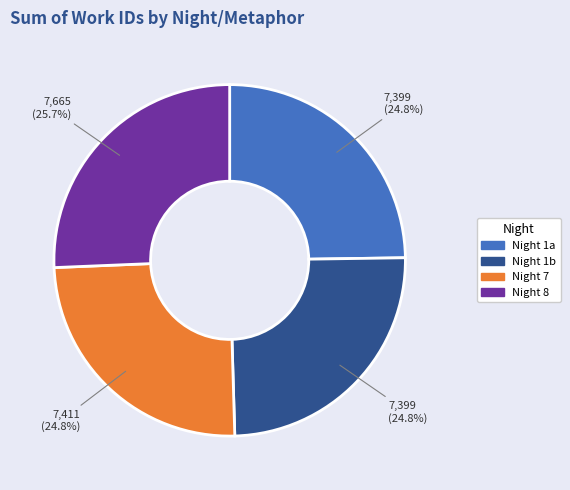

Is there a majority slice in this chart?

No